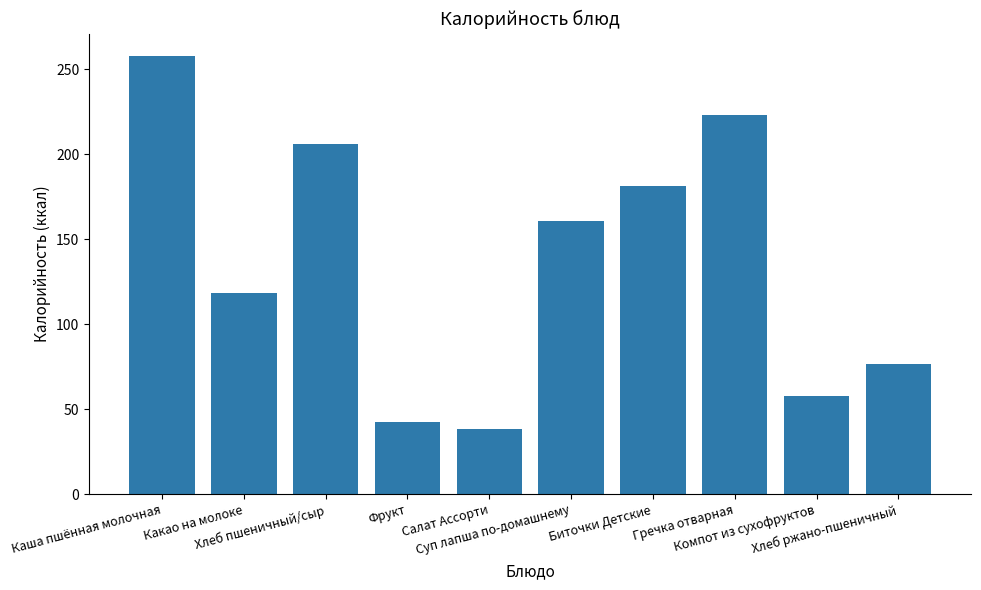

Reading left to right, transcribe all the data shown in this chart.

Каша пшённая молочная=258.0	Какао на молоке=118.6	Хлеб пшеничный/сыр=205.8	Фрукт=42.7	Салат Ассорти=38.6	Суп лапша по-домашнему=160.5	Биточки Детские=181.0	Гречка отварная=223.0	Компот из сухофруктов=57.5	Хлеб ржано-пшеничный=76.8